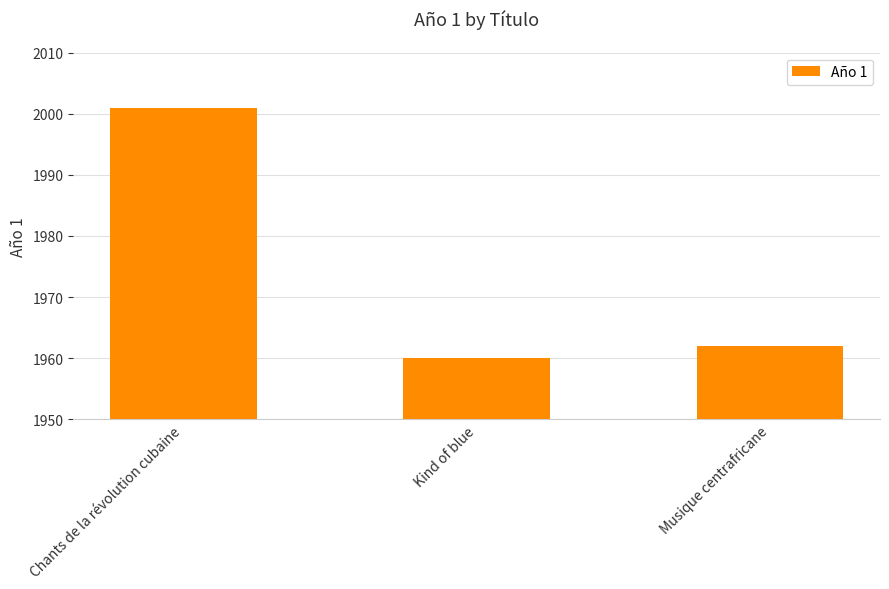

What is the change in value from Kind of blue to Musique centrafricane?

+2